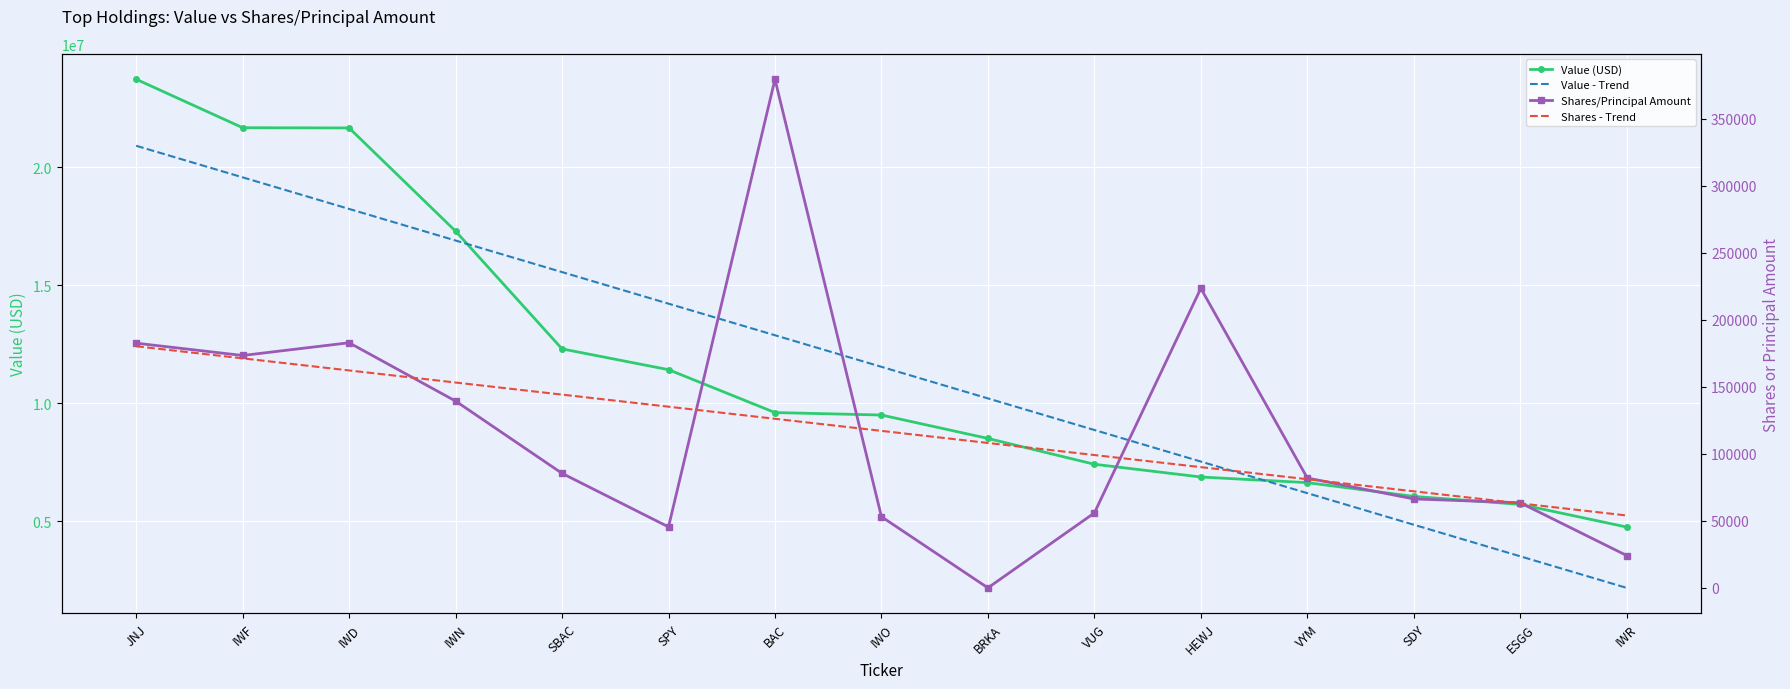

Which series has the largest range (max minus min)?

Value (USD)